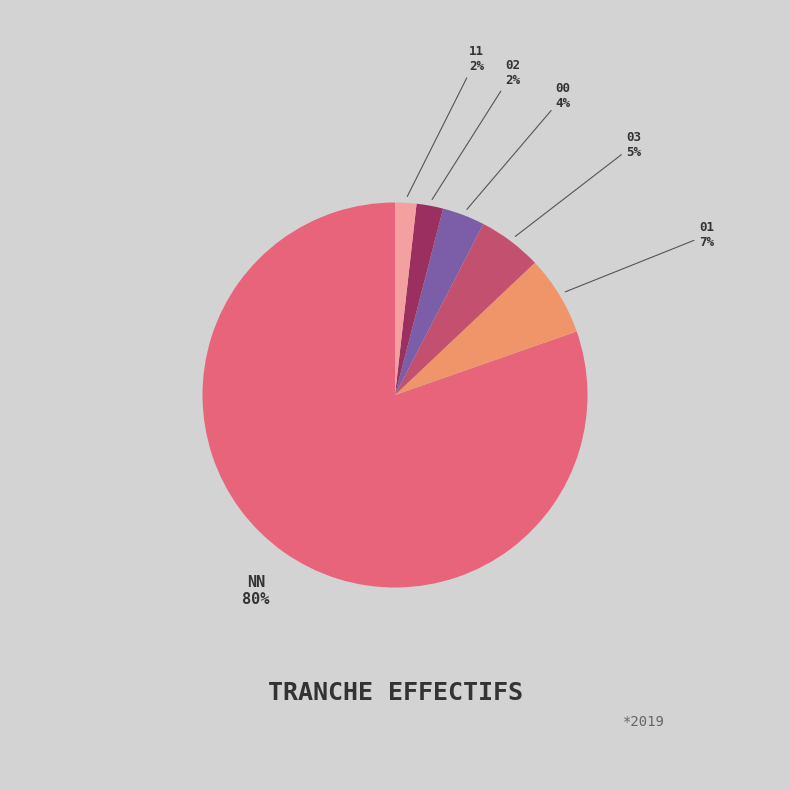

Count the number of slices in the pie.

6